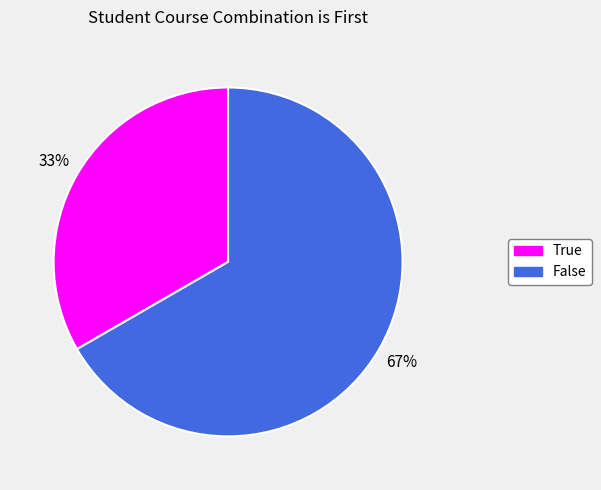

To the nearest percent, what portion does False represent?

67%